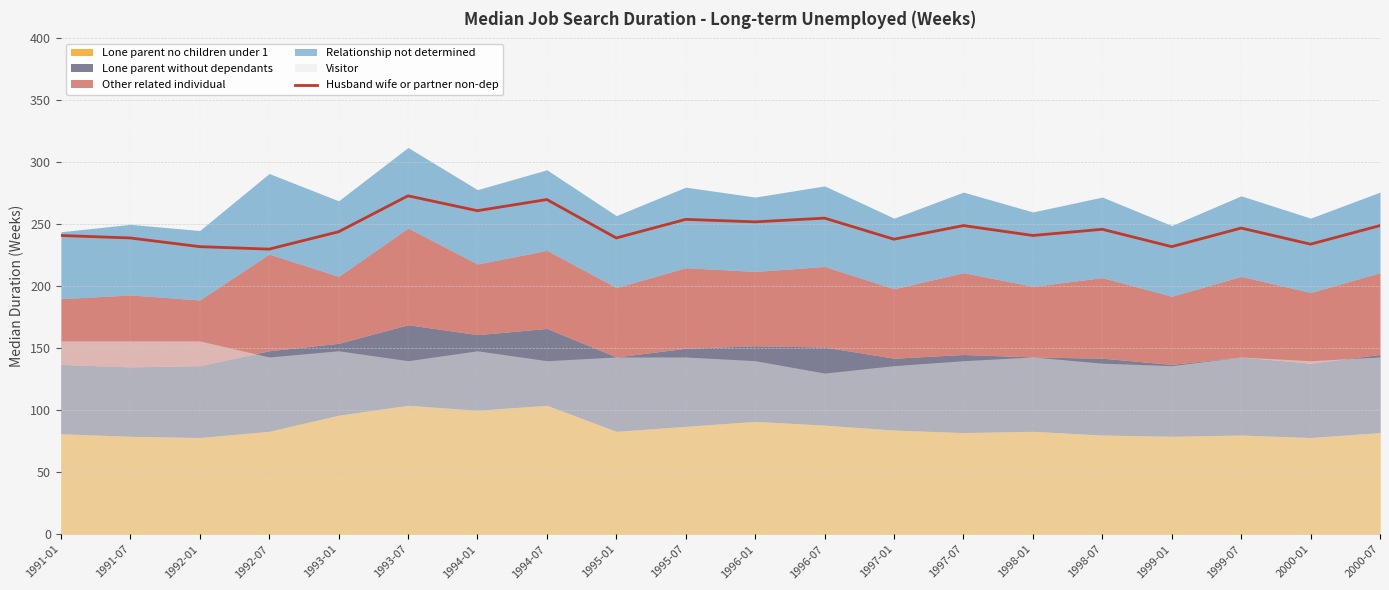

List the labels in order of value, largest first.

1993-07, 1994-07, 1994-01, 1996-07, 1995-07, 1996-01, 1997-07, 2000-07, 1999-07, 1998-07, 1993-01, 1991-01, 1998-01, 1991-07, 1995-01, 1997-01, 2000-01, 1992-01, 1999-01, 1992-07